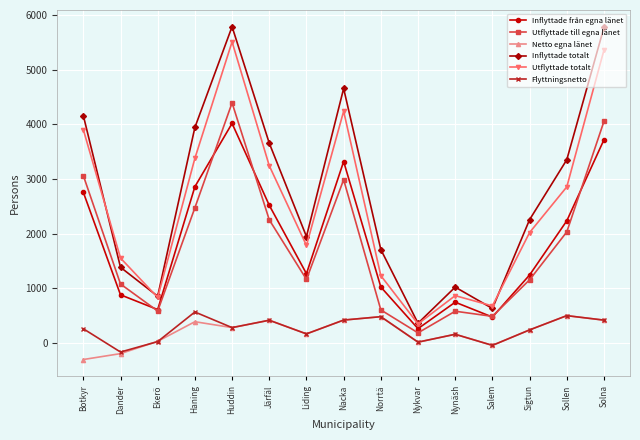

What is the sum of all Flyttningsnetto values?

3691